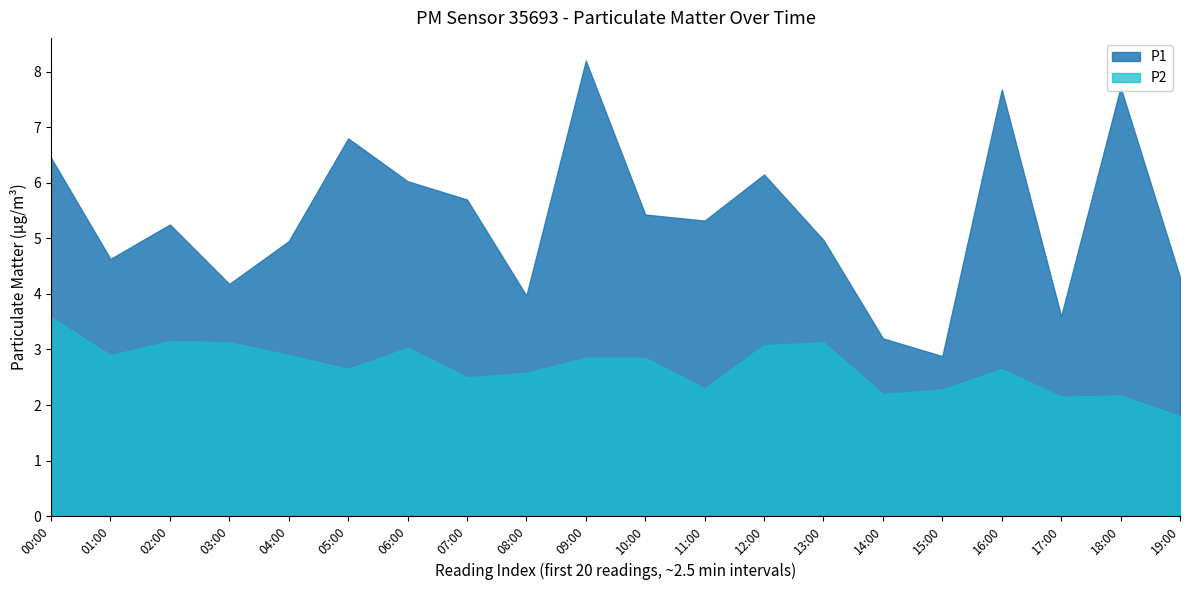

At which label does P1 reach its peak?

09:00